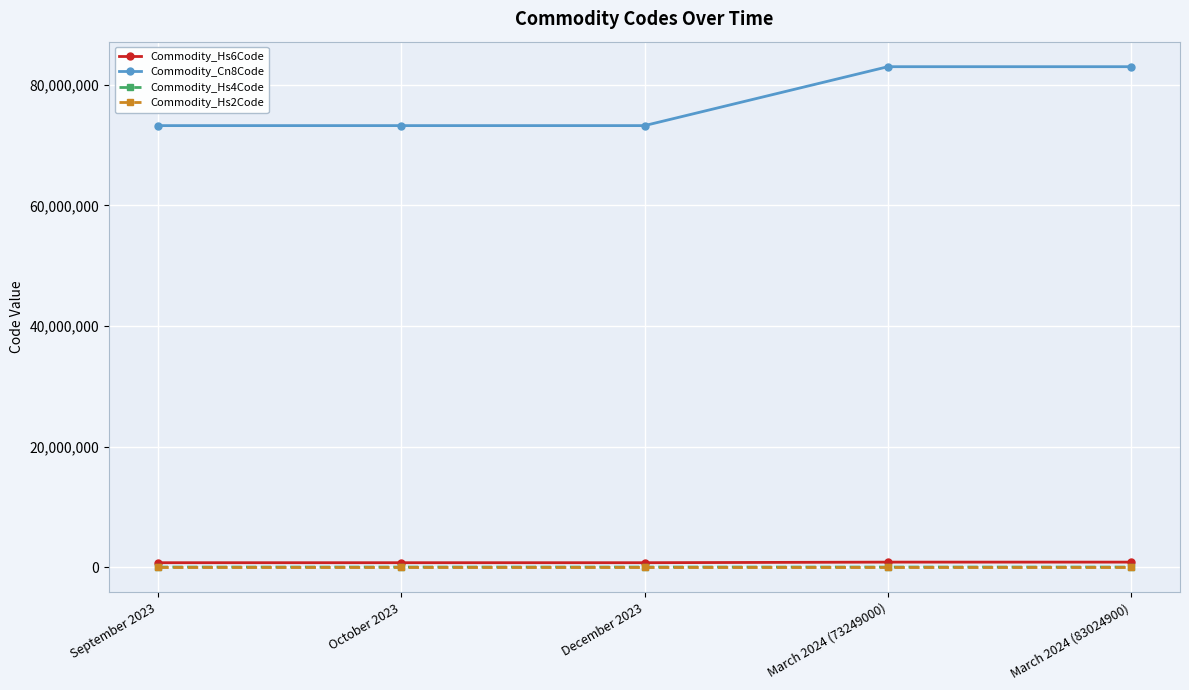

What is the label of the 3rd point from the left?

December 2023